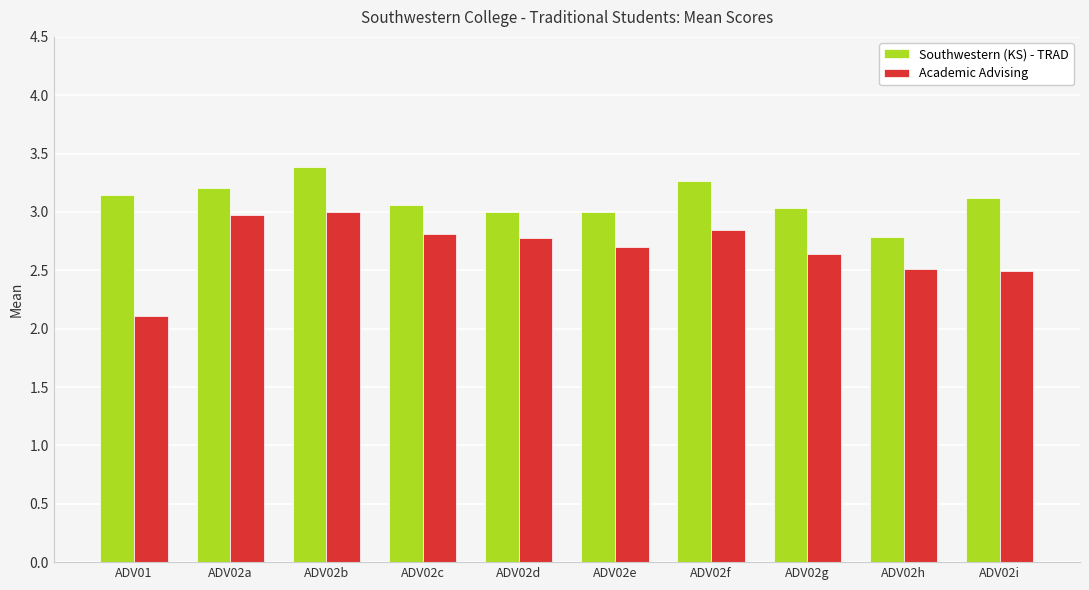

Count the number of categories in the chart.

10